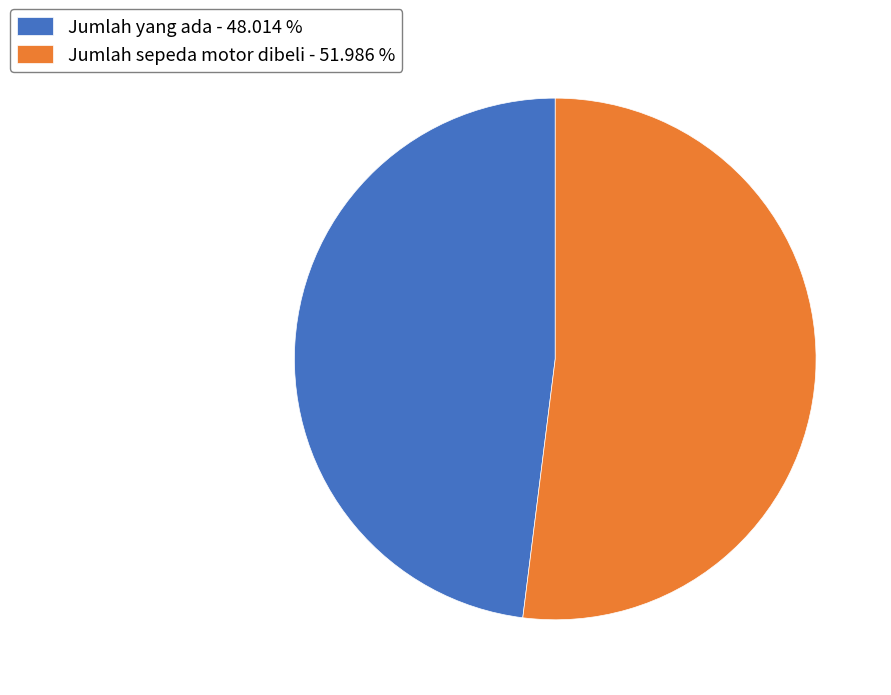

The Jumlah yang ada slice represents 48% of the pie. True or false?

True